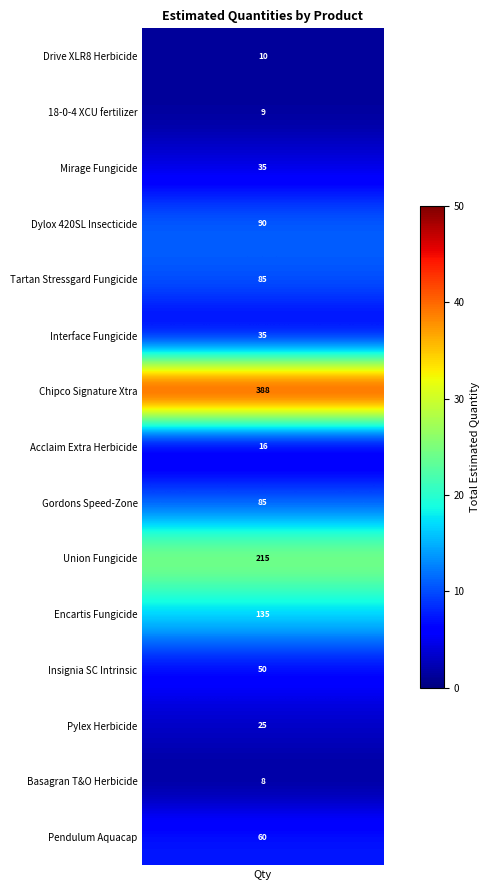

What is the sum of all Insignia SC Intrinsic values?

50